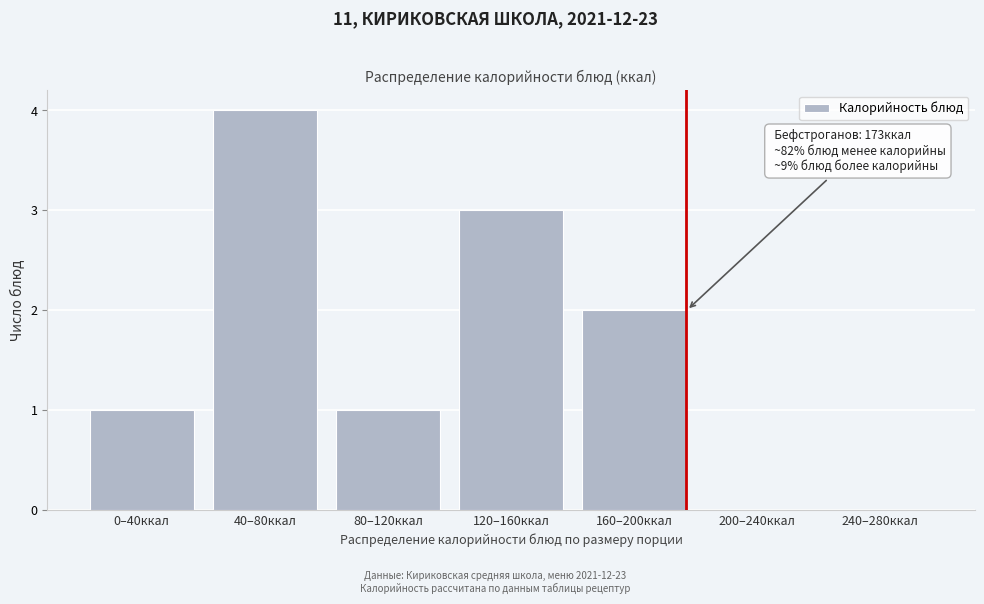

Reading right to left, extract all data points from this chart.

240–280ккал=0	200–240ккал=0	160–200ккал=2	120–160ккал=3	80–120ккал=1	40–80ккал=4	0–40ккал=1